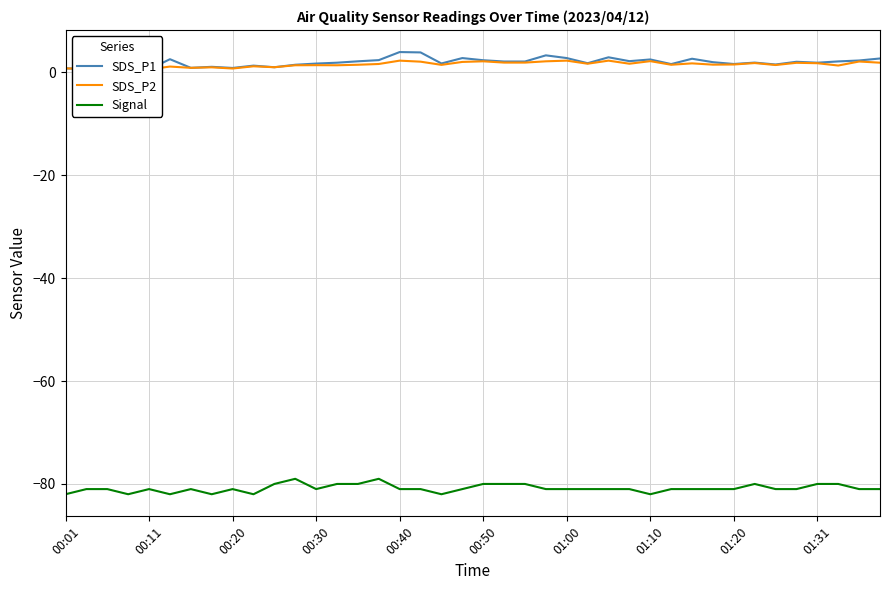

What is the value of the SDS_P2 point at the 18th from the left?

2.1